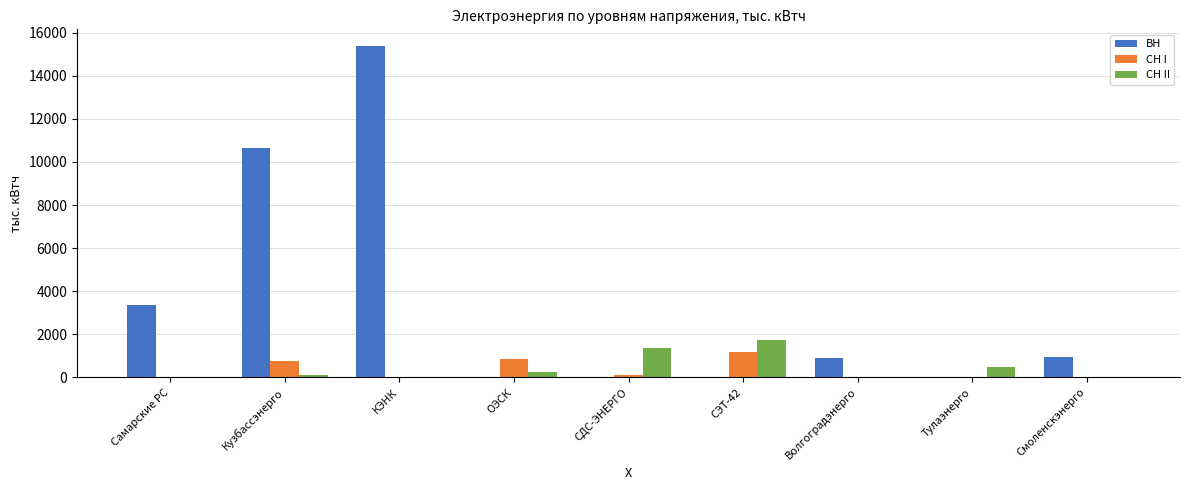

What is the sum of all СН II values?

3984.2